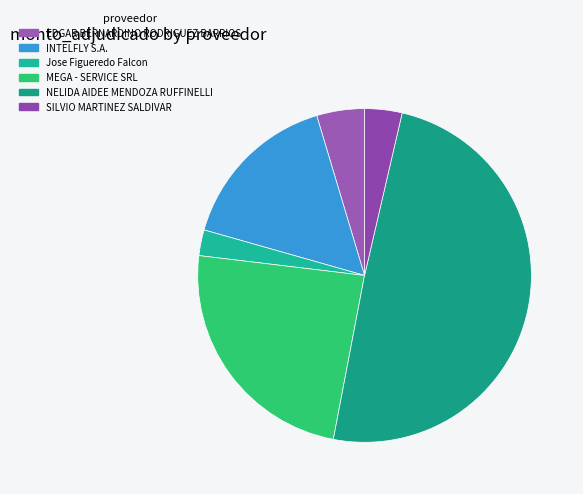

Do Jose Figueredo Falcon and INTELFLY S.A. together represent more than half of the pie?

No